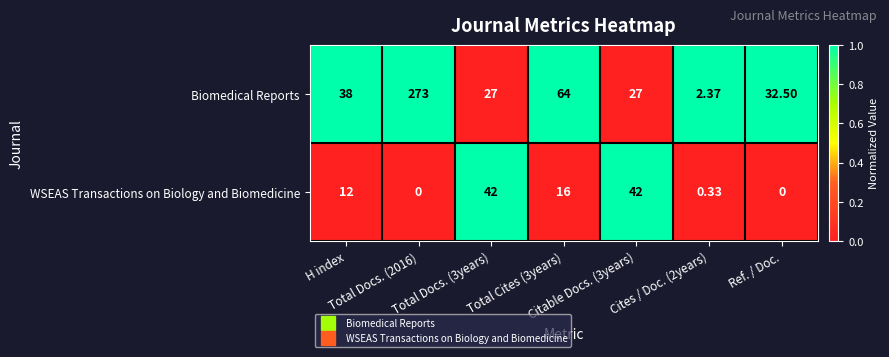

Which series has the largest total across all categories?

Biomedical Reports